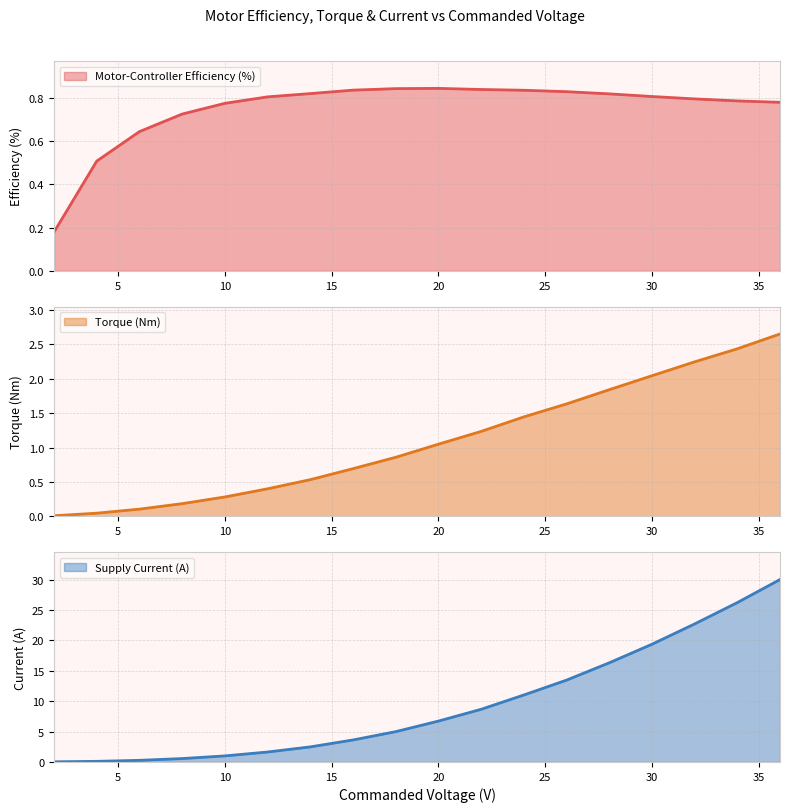

What is the greatest value displayed?

30.0